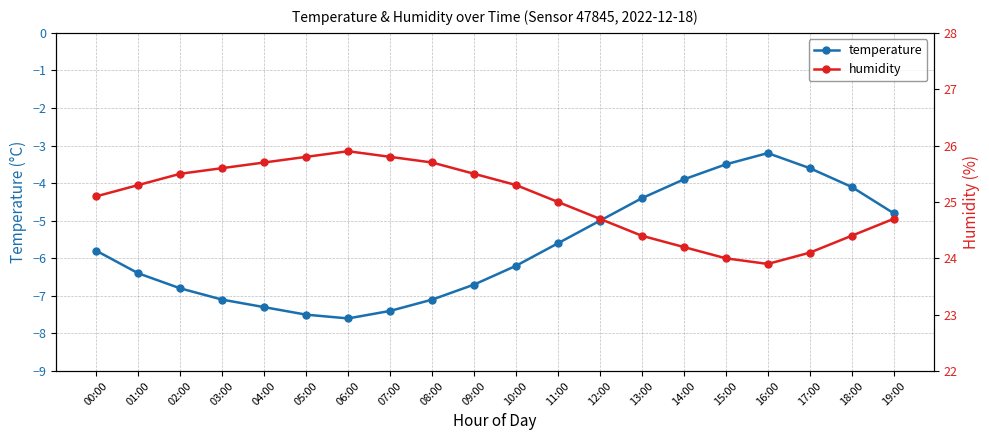

List the series in order of their overall mean, highest first.

humidity, temperature